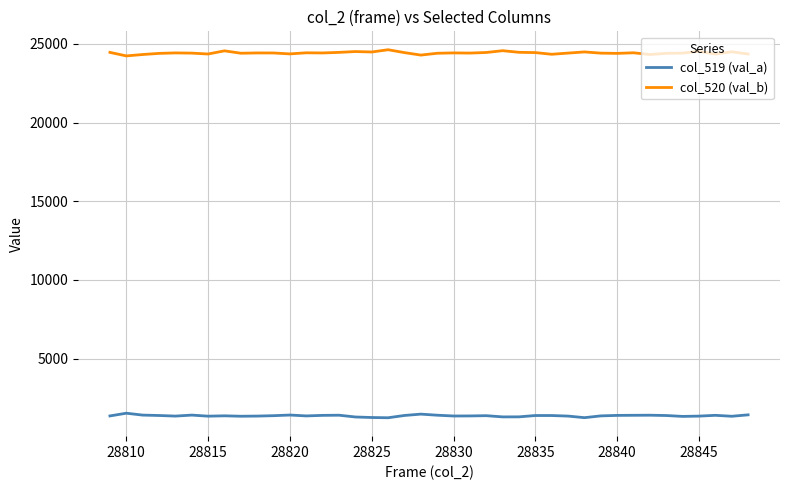

True or false: col_520 (val_b) and col_519 (val_a) intersect in this chart.

False